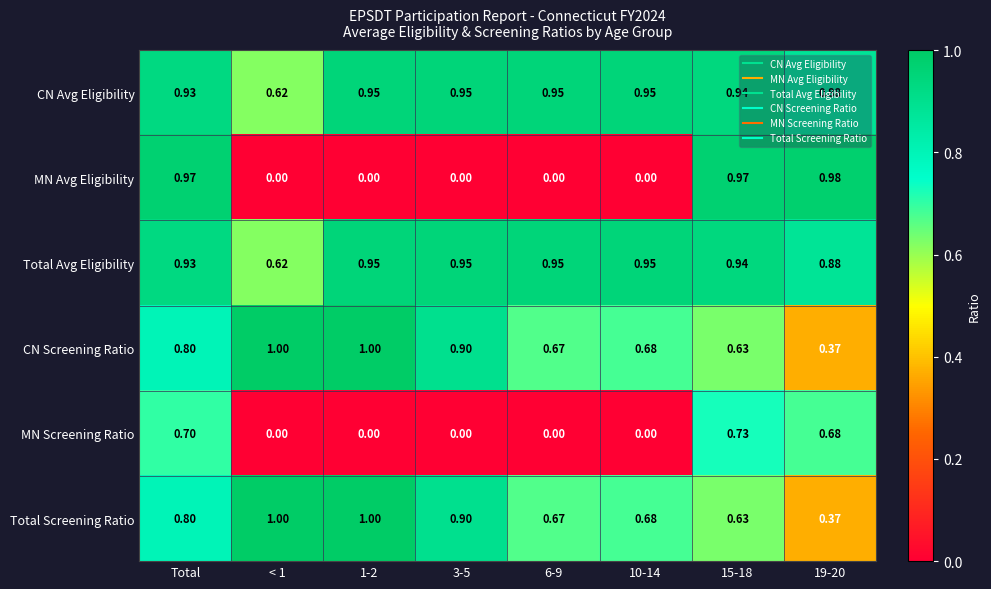

At how many categories does at least one series exceed 0?

8